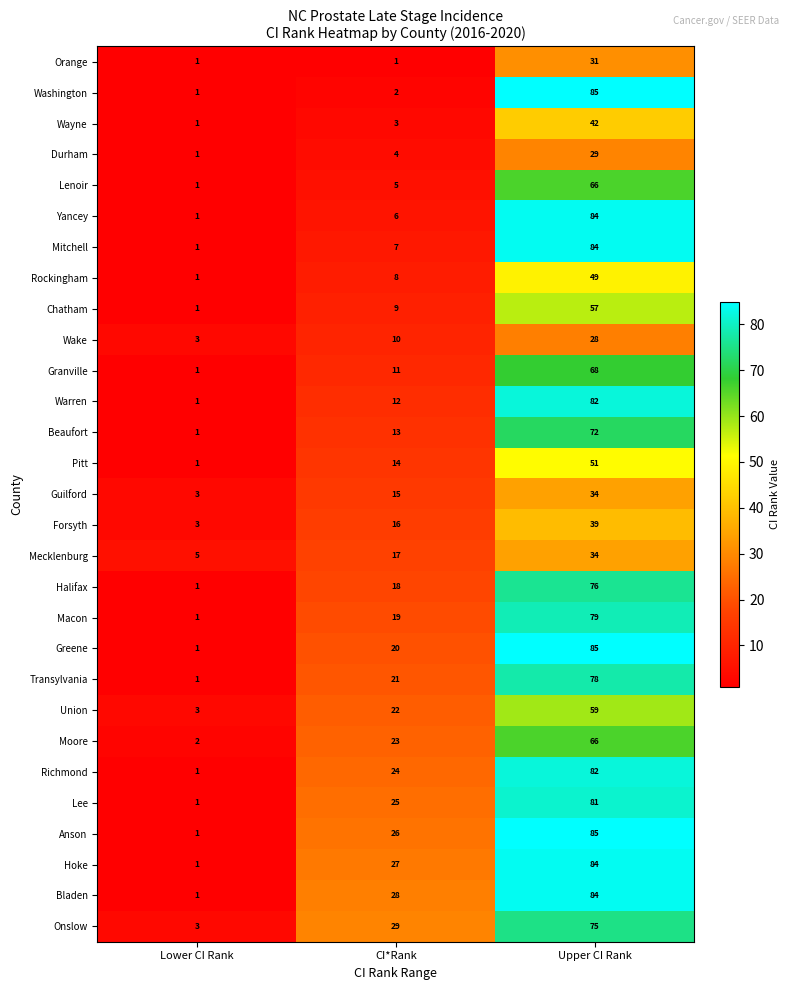

What is the approximate value of Bladen at CI*Rank, to the nearest 10?

30